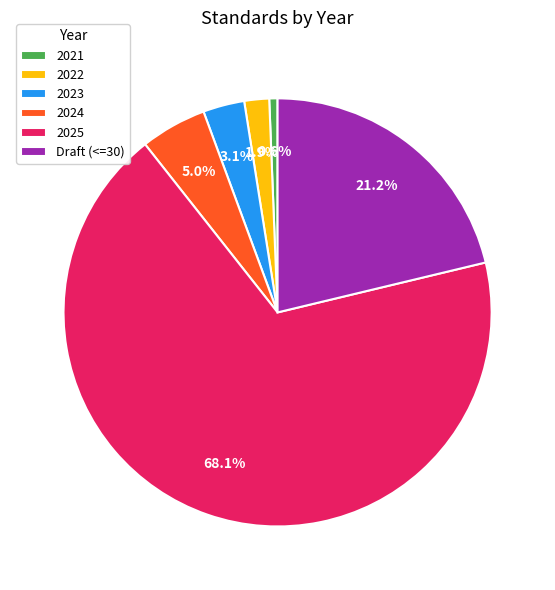

What is the smallest slice in the pie chart?

2021